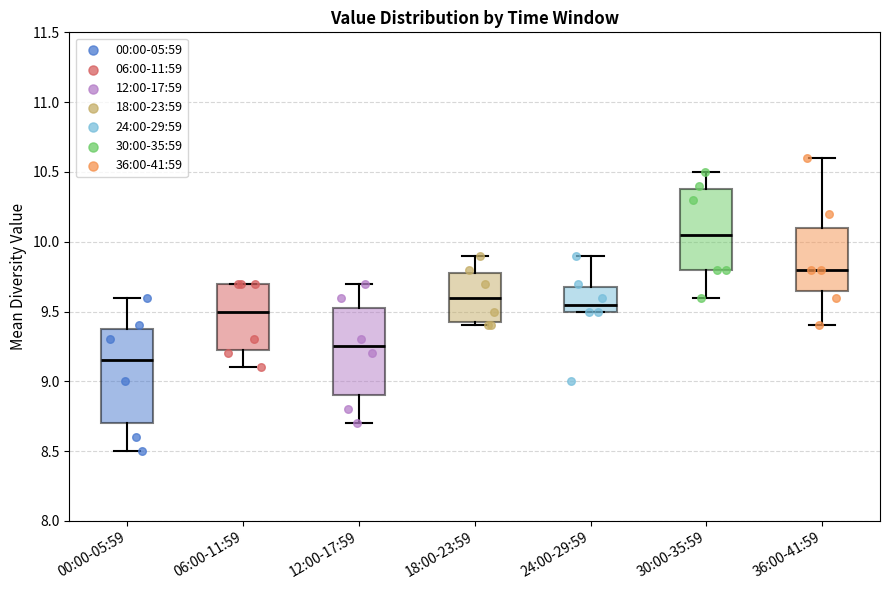

Reading left to right, transcribe this box plot: for each box, give where its median line is, the range the box spans, and where its two whiskers end, as read against the y-axis. The values are not printed on the chart, so give them approximately, as read against the axis.

00:00-05:59: median 9.15, box 8.70 to 9.40, whiskers 8.50 to 9.60
06:00-11:59: median 9.50, box 9.25 to 9.70, whiskers 9.10 to 9.70
12:00-17:59: median 9.25, box 8.90 to 9.55, whiskers 8.70 to 9.70
18:00-23:59: median 9.60, box 9.45 to 9.80, whiskers 9.40 to 9.90
24:00-29:59: median 9.55, box 9.50 to 9.70, whiskers 9.50 to 9.90
30:00-35:59: median 10.05, box 9.80 to 10.40, whiskers 9.60 to 10.50
36:00-41:59: median 9.80, box 9.65 to 10.10, whiskers 9.40 to 10.60